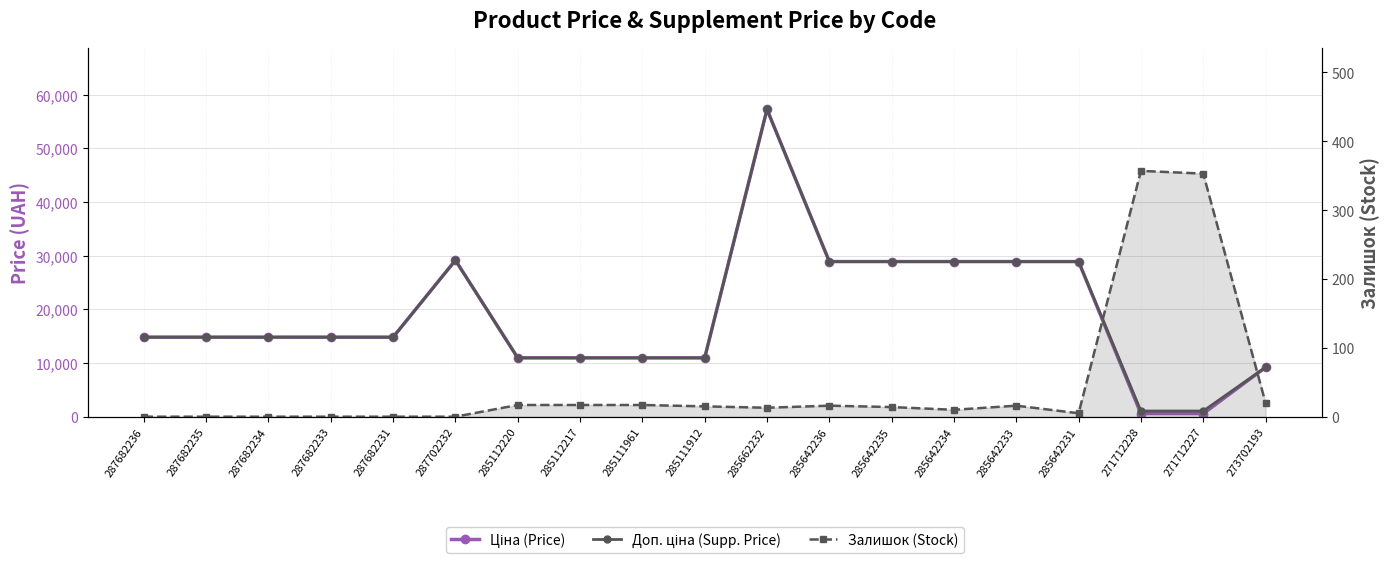

What position from the right is 285112220?

13